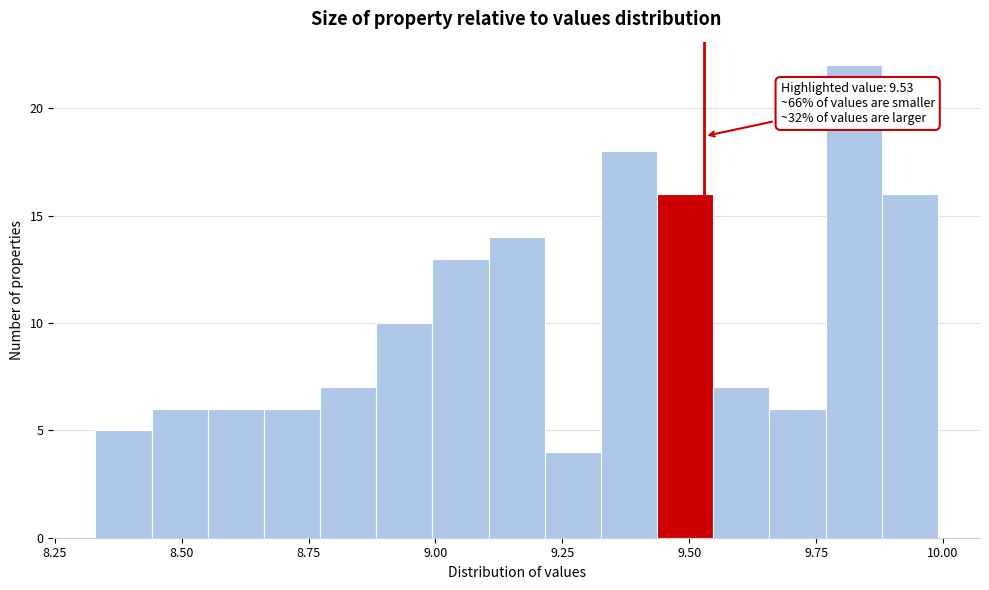

Around what value on the x-axis is the tallest bar? Give the approximate position of its centre, as read against the axis.

9.80